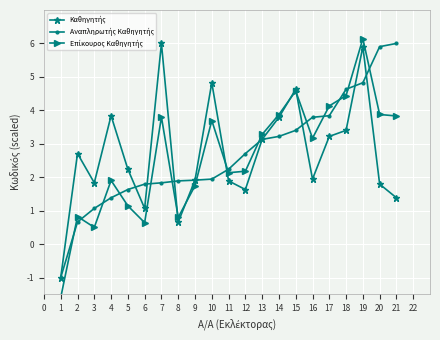

At which label does Καθηγητής reach its peak?

7